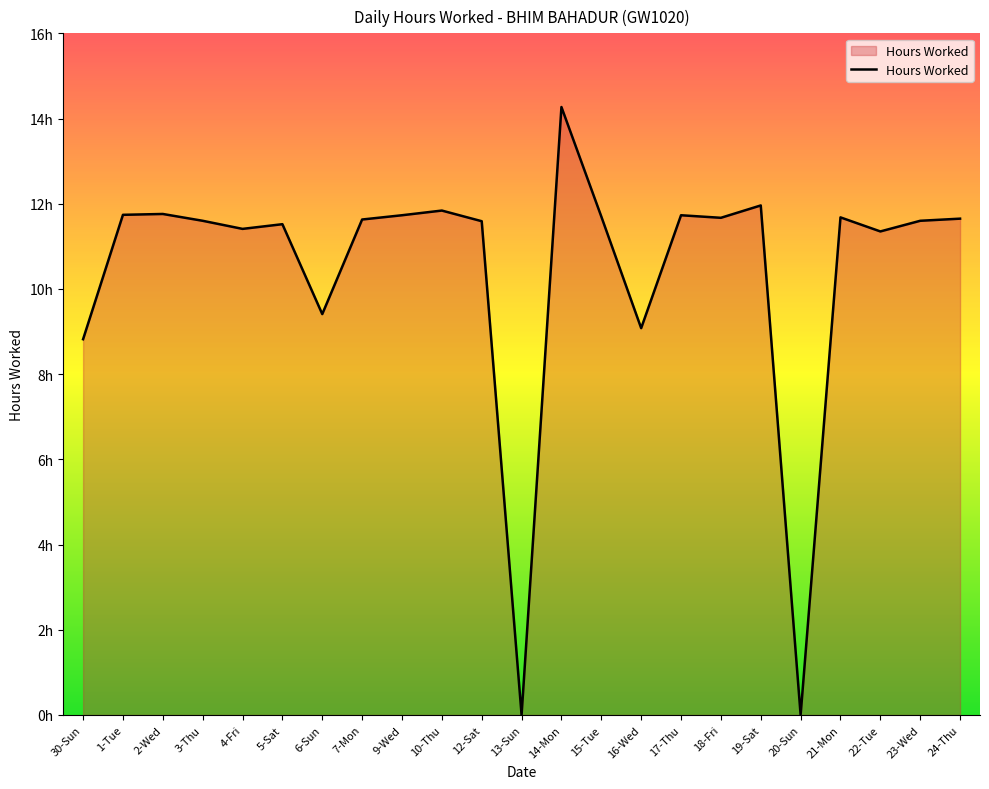

Is this an area chart (filled region under the line)?

Yes